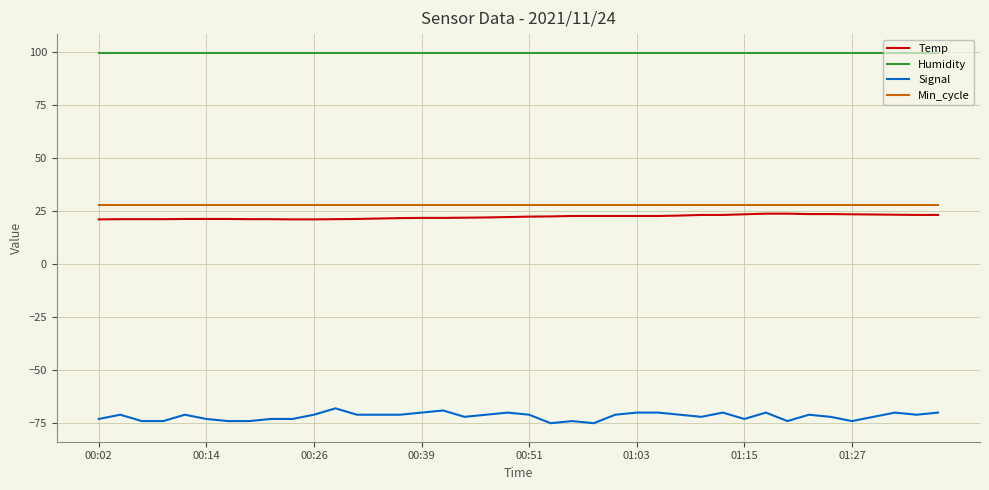

True or false: Min_cycle and Humidity cross at least once.

False